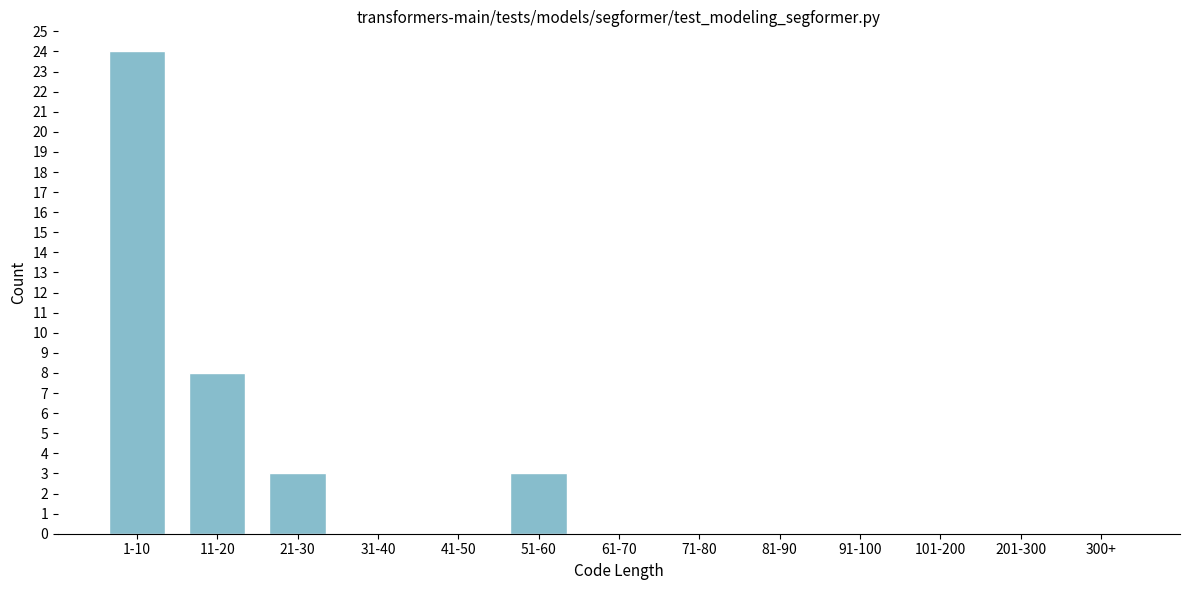

Reading right to left, transcribe all the data shown in this chart.

300+=0	201-300=0	101-200=0	91-100=0	81-90=0	71-80=0	61-70=0	51-60=3	41-50=0	31-40=0	21-30=3	11-20=8	1-10=24